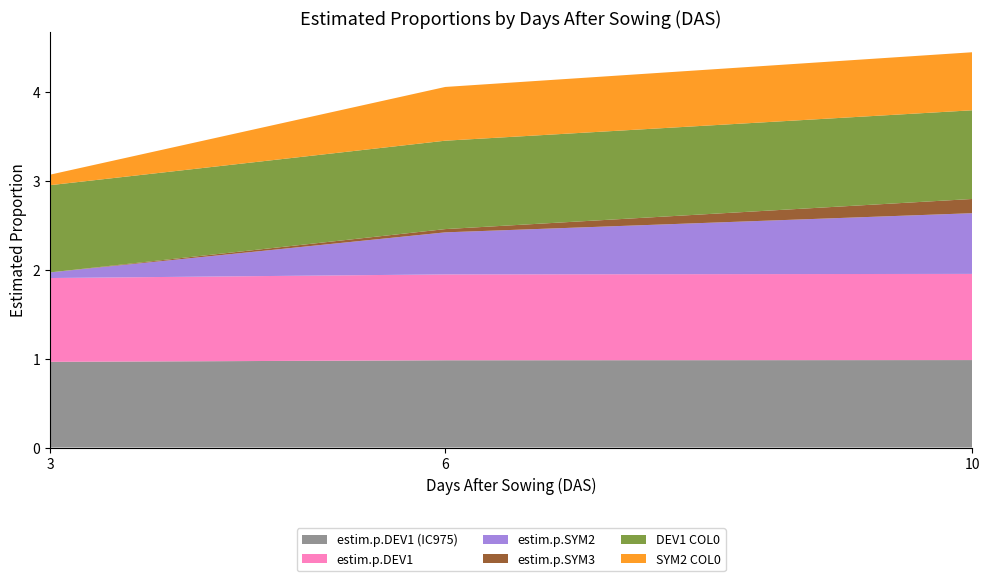

Reading left to right, list all the values displayed in this chart.

estim.p.DEV1 (IC975): 1.0	1.0	1.0
estim.p.DEV1: 0.9	1.0	1.0
estim.p.SYM2: 0.1	0.5	0.7
estim.p.SYM3: 0.0	0.0	0.2
DEV1 COL0: 1.0	1.0	1.0
SYM2 COL0: 0.1	0.6	0.7